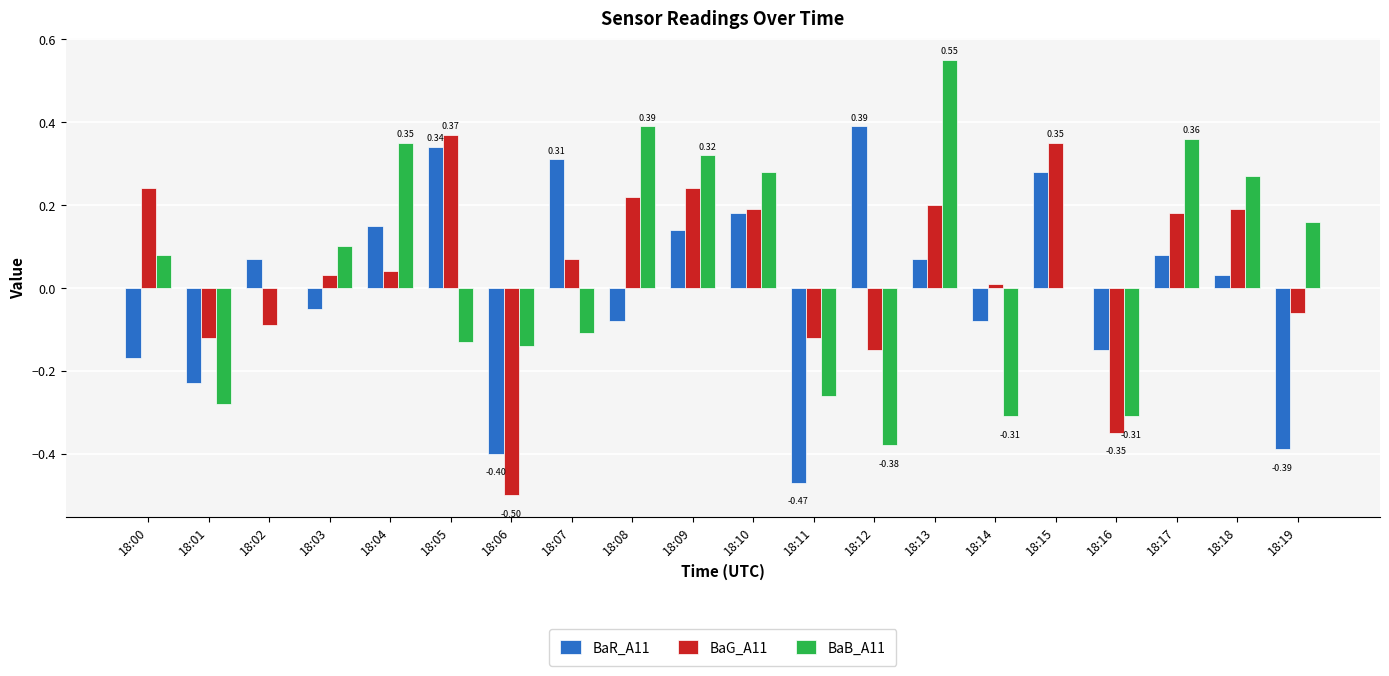

The BaG_A11 series shows -0.1 at 18:19. True or false?

True